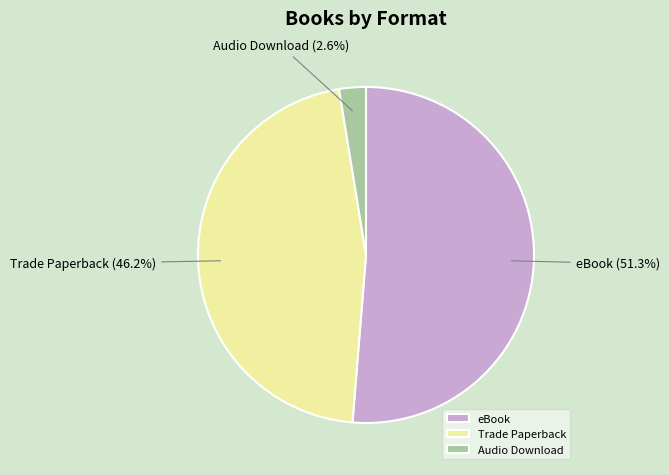

How many slices are in this pie chart?

3